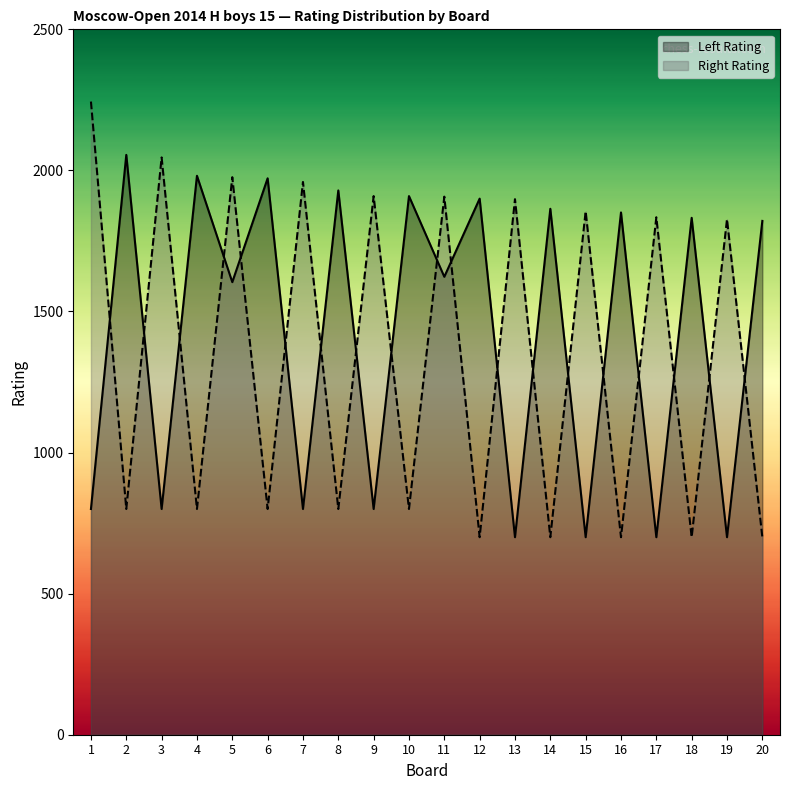

How many lines are shown in the chart?

2